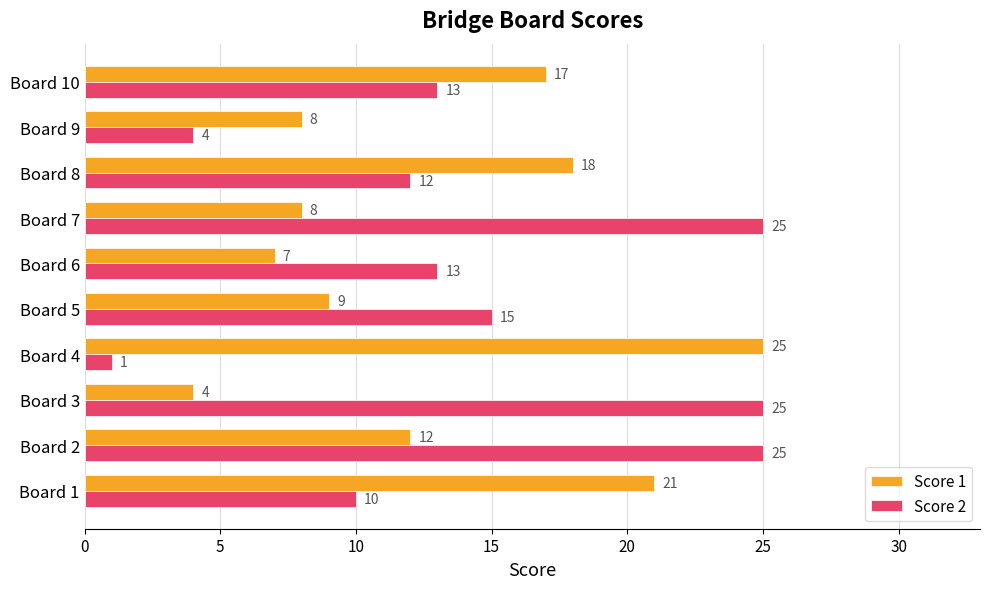

Which series changed the most between Board 2 and Board 3?

Score 1